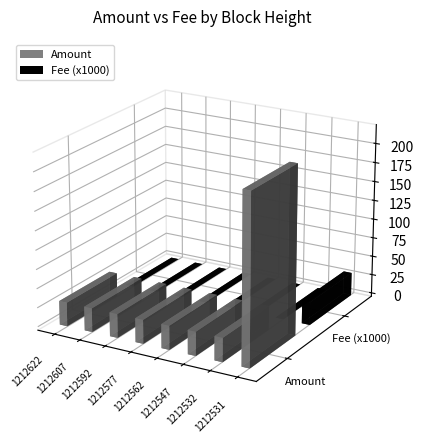

Are the bars grouped side by side (vs. stacked)?

Yes